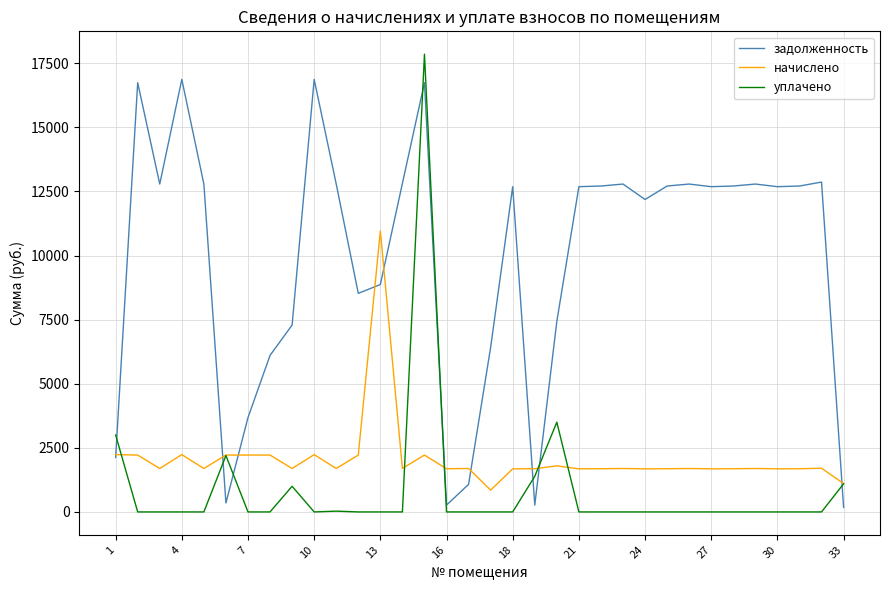

What is the highest value of the уплачено series?

17852.4